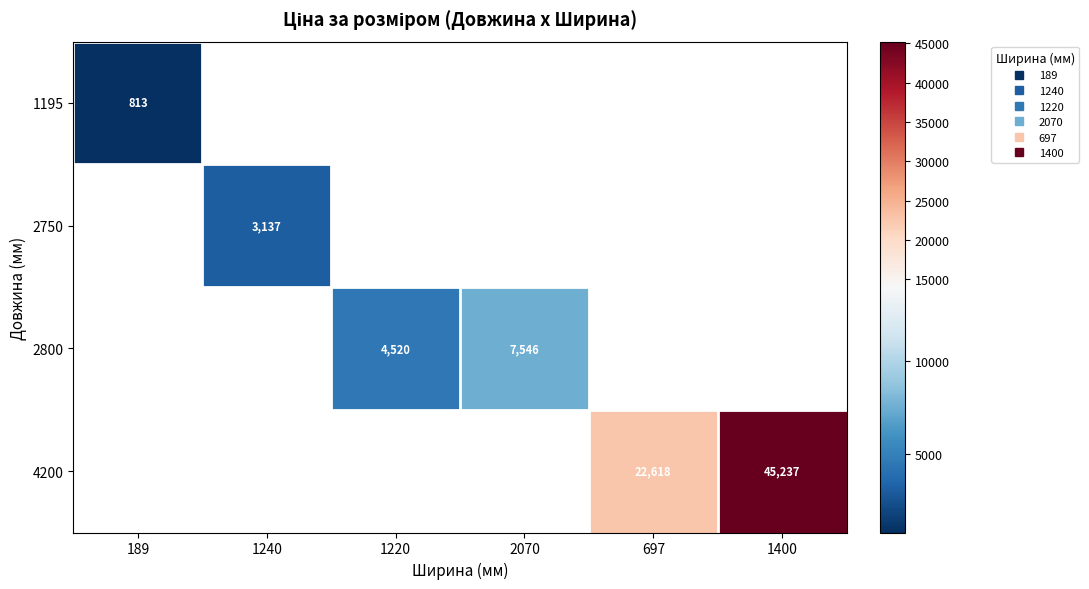

What is the minimum value shown in the chart?

813.0